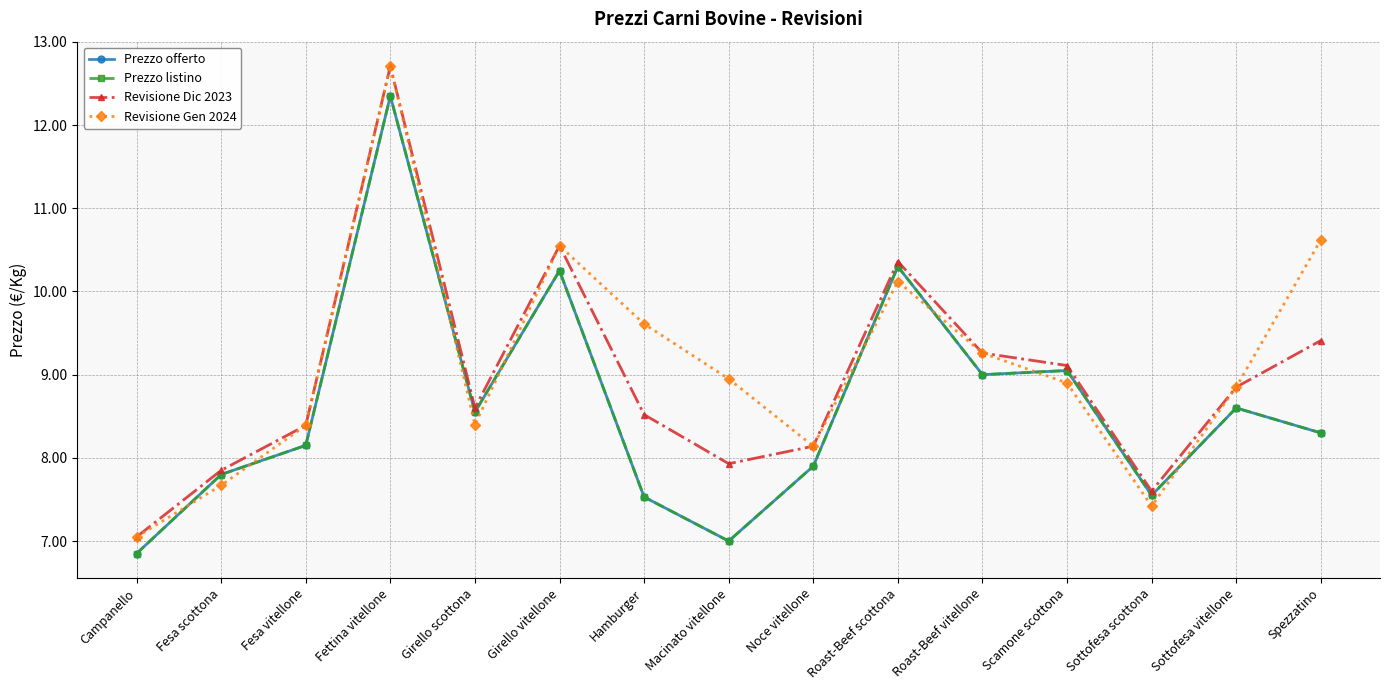

At how many categories does at least one series exceed 8?

12